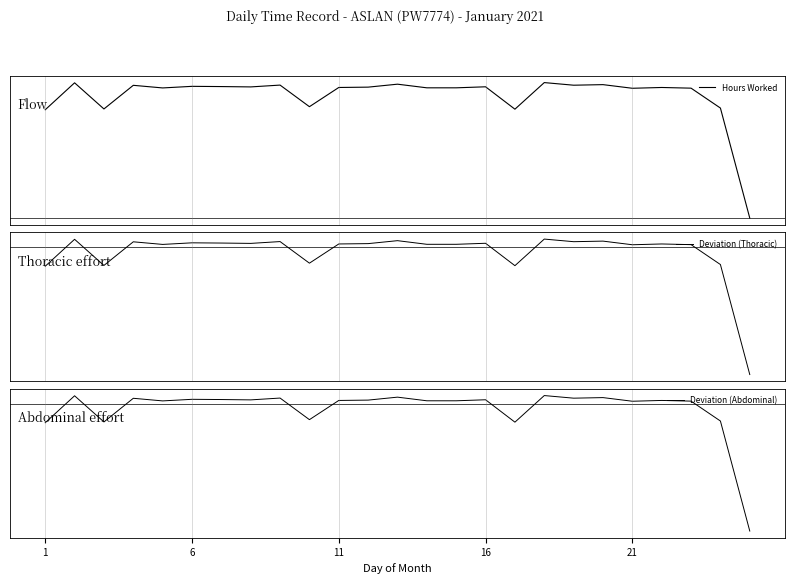

What is the greatest value displayed?

11.9